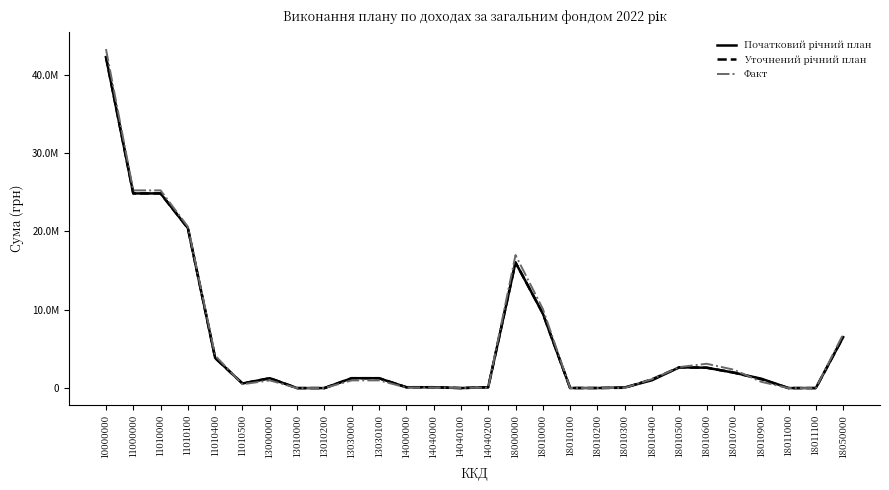

Reading right to left, extract all data points from this chart.

Початковий річний план: 6500000.0	6000.0	4000.0	1200000.0	1970000.0	2600000.0	2650000.0	1002400.0	80000.0	8150.0	9450.0	9530000.0	16030000.0	110000.0	0.0	110000.0	110000.0	1260000.0	1260000.0	0.0	0.0	1260000.0	586700.0	3840000.0	20411300.0	24838000.0	24838000.0	42238000.0
Уточнений річний план: 6500000.0	0.0	0.0	1130000.0	1970000.0	2600000.0	2650000.0	1122400.0	40000.0	8150.0	9450.0	9530000.0	16030000.0	108000.0	2000.0	110000.0	110000.0	1260000.0	1260000.0	0.0	0.0	1260000.0	586700.0	3840000.0	20411300.0	24838000.0	24838000.0	42238000.0
Факт: 6862740.6	0.0	0.0	798215.1	2342268.6	3104463.3	2680338.5	1143235.1	23843.2	7555.6	11194.5	10111114.0	16973854.6	57103.0	16762.5	73865.5	73865.5	981628.3	981628.3	156.5	156.5	981784.8	488859.3	4140940.1	20598257.0	25228056.4	25228056.4	43257561.3